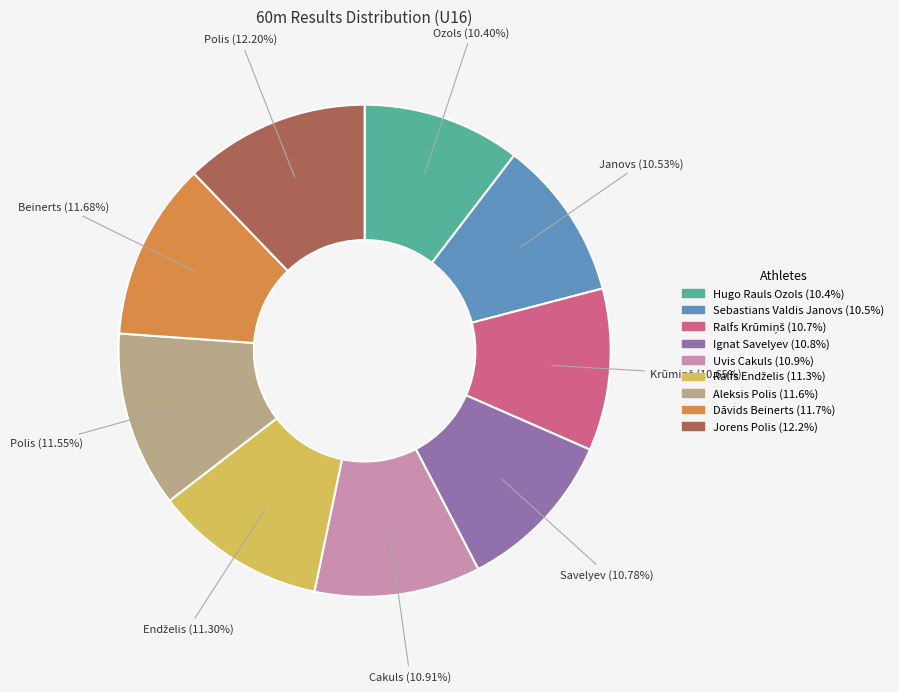

Which category has the biggest portion of the pie?

Jorens Polis